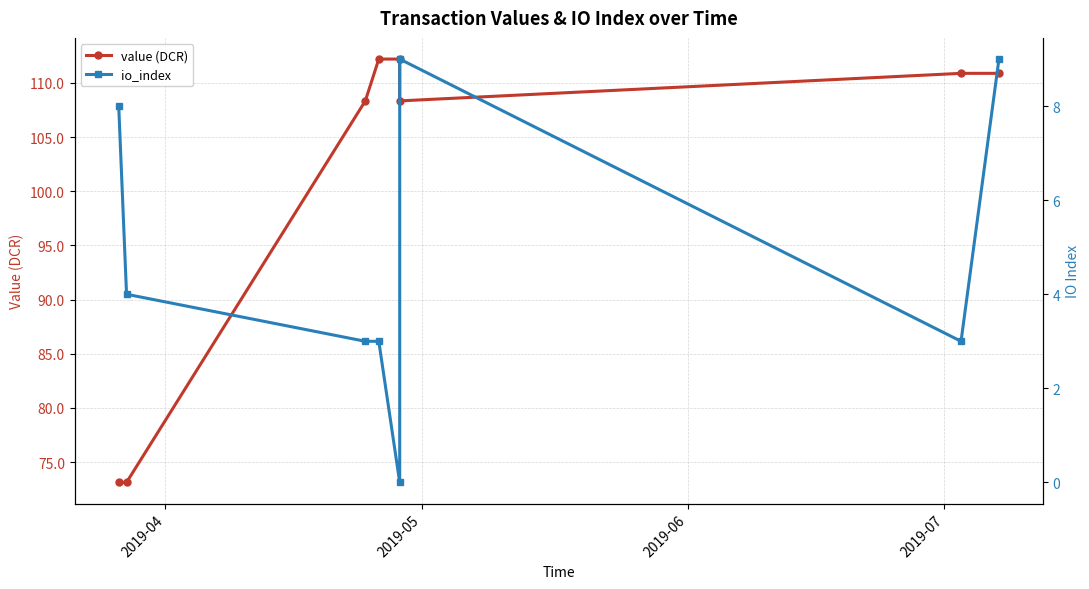

True or false: value (DCR) has more than 0 points higher than both neighbors.

False